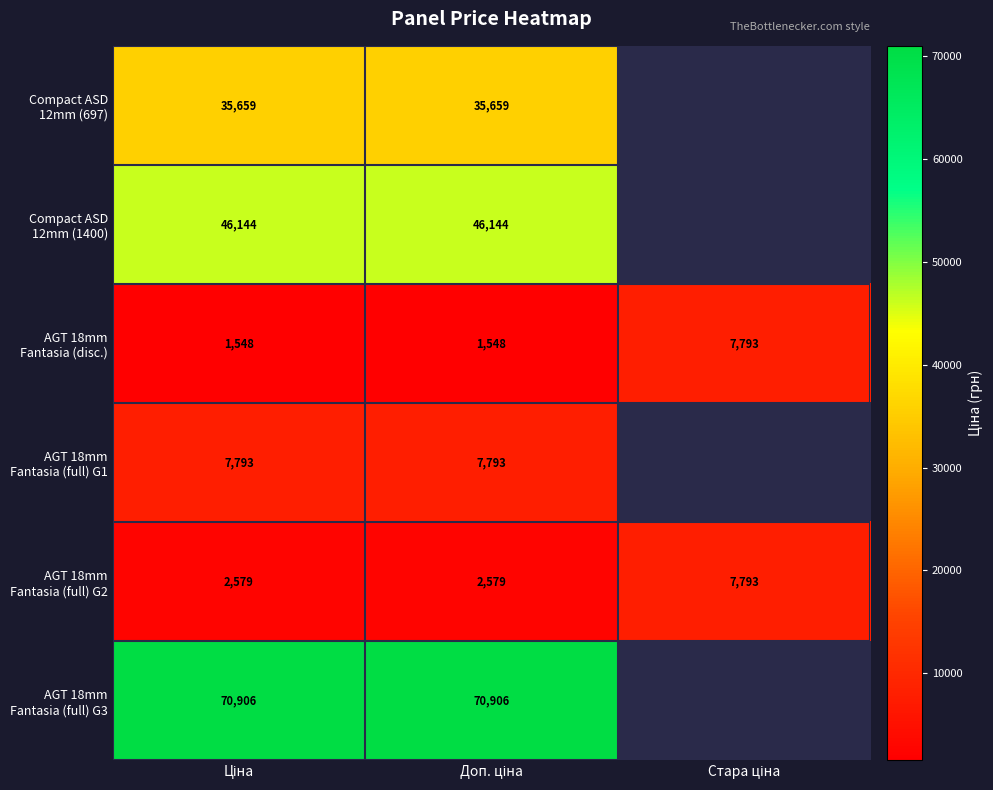

List the series in order of their peak value, highest first.

AGT 18mm Fantasia (full) G3, Compact ASD 12mm (1400), Compact ASD 12mm (697), AGT 18mm Fantasia (disc.), AGT 18mm Fantasia (full) G1, AGT 18mm Fantasia (full) G2